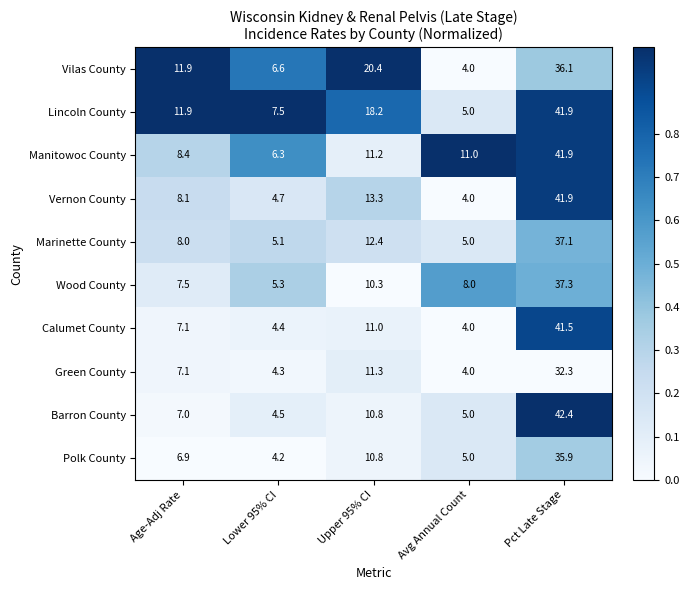

What is the sum of the Calumet County values at Upper 95% CI and Avg Annual Count?

15.0